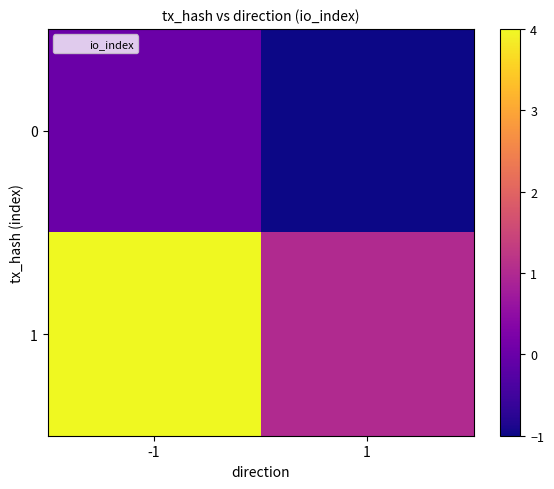

Reading right to left, transcribe all the data shown in this chart.

0: 1=-1	-1=0
1: 1=1	-1=4